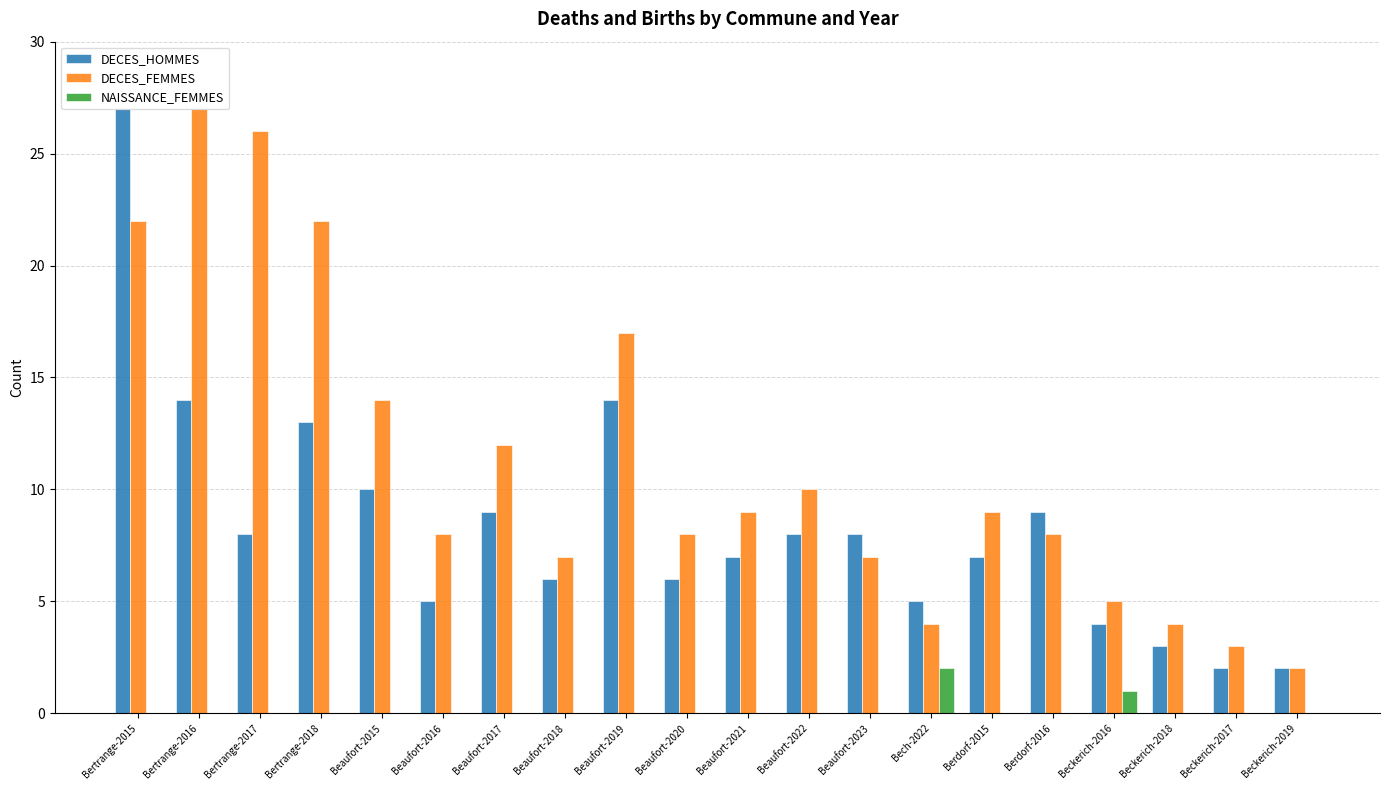

The value of DECES_HOMMES at Bertrange-2018 is 13. True or false?

True